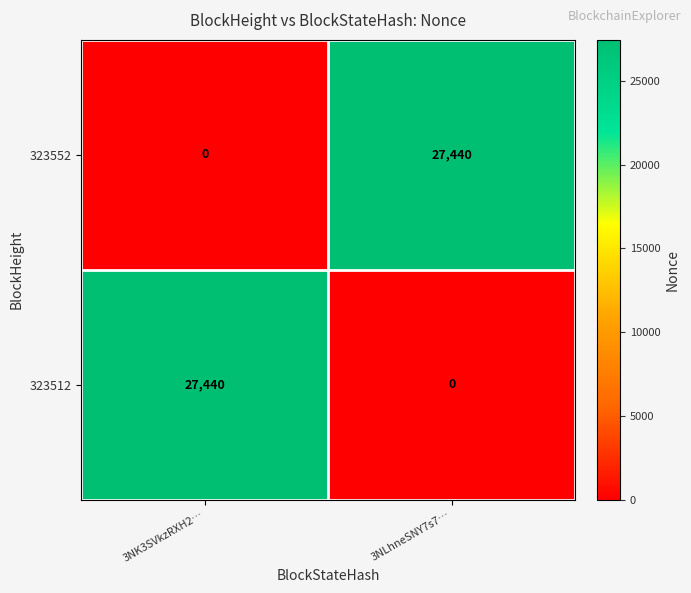

Is it true that 323512 equals 27440 at 3NK3SVkzRXH2…?

True